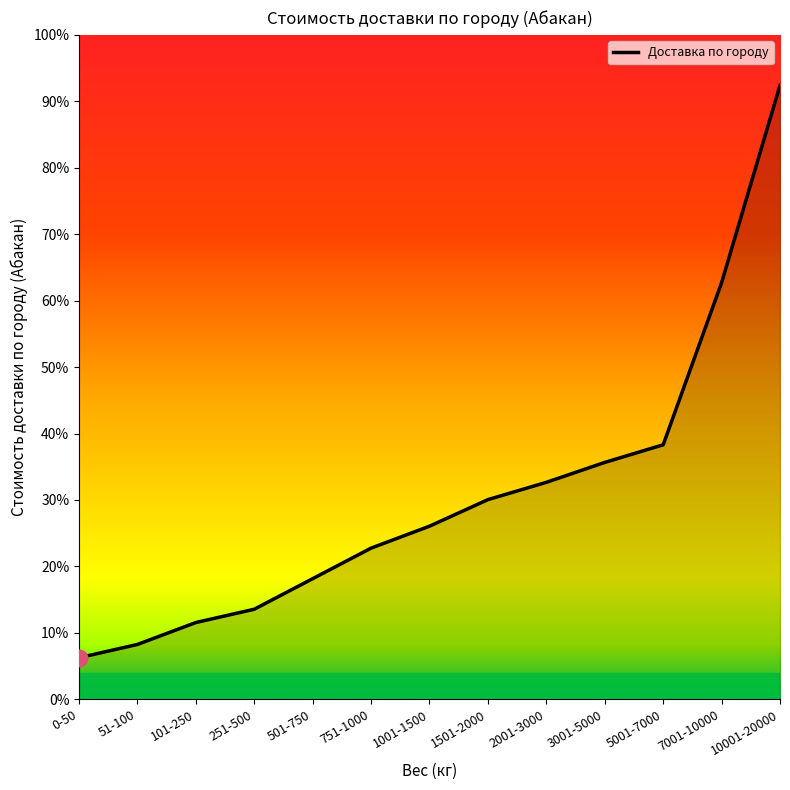

Where does the data first go above 5210?

1501-2000